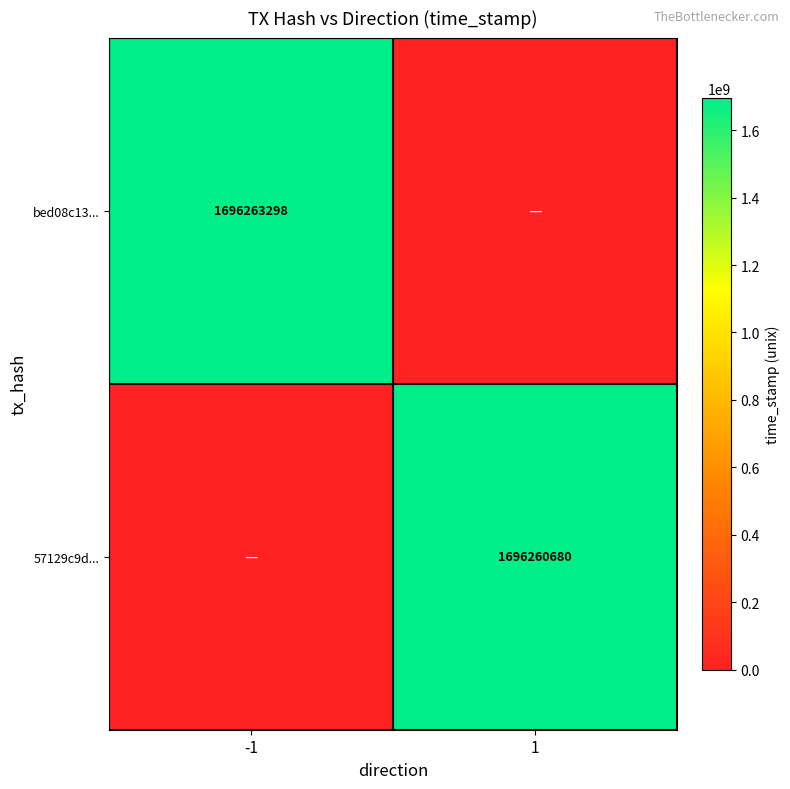

Is the value of 57129c9d... at 1 greater than the value of bed08c13... at -1?

No